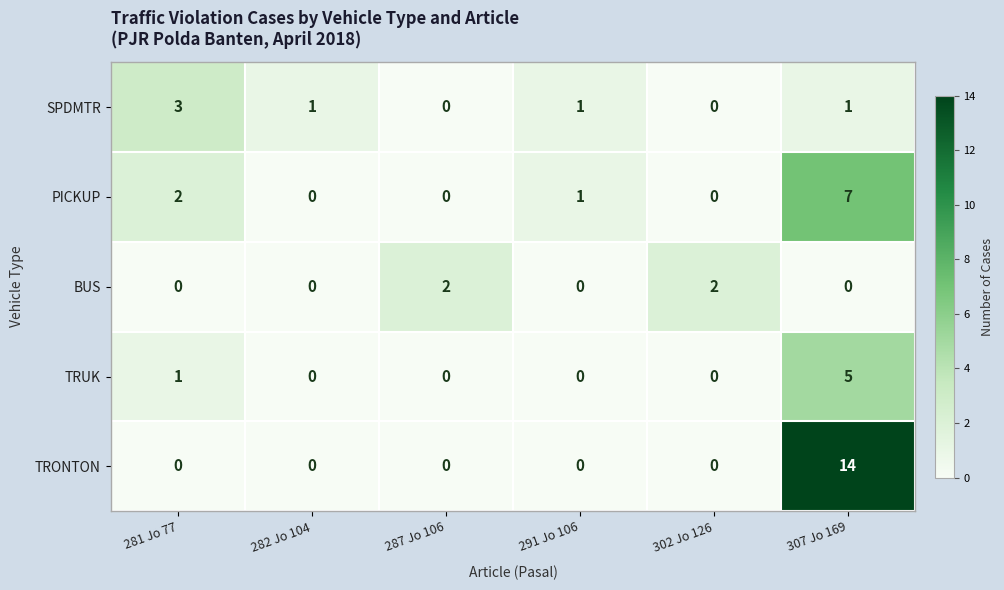

Count the number of categories in the chart.

6